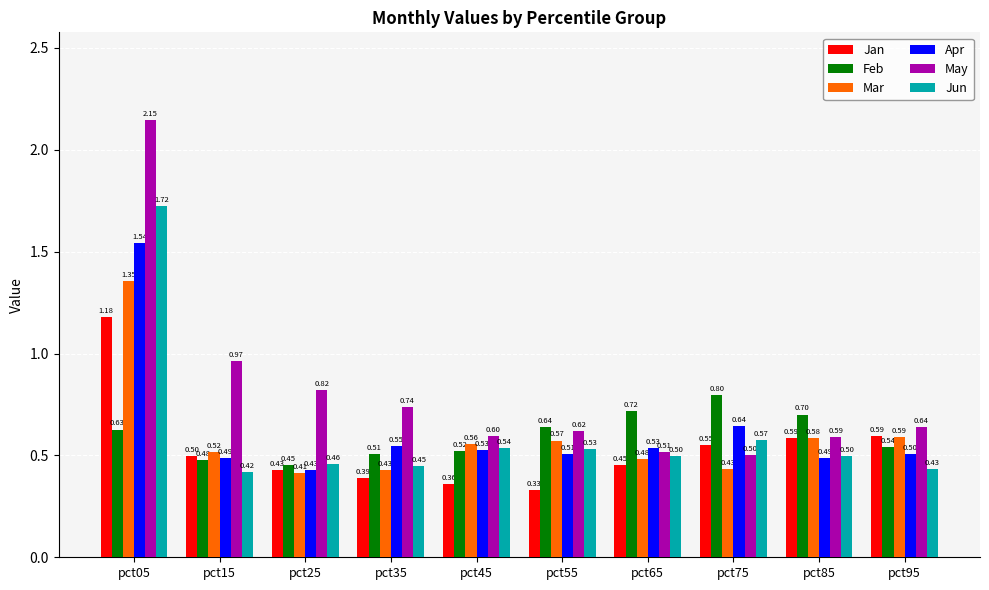

Rank the series by their maximum value, from highest to lowest.

May, Jun, Apr, Mar, Jan, Feb